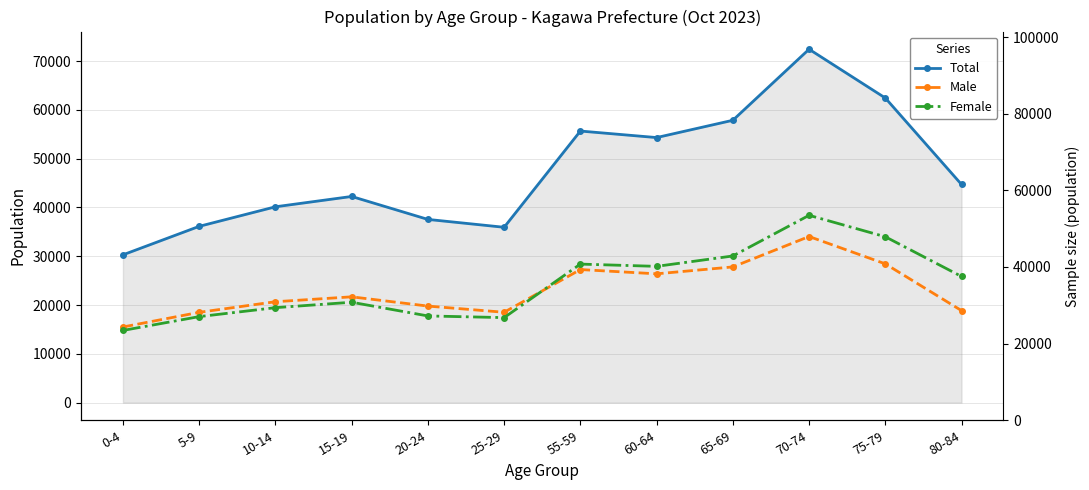

What position from the right is 70-74?

3